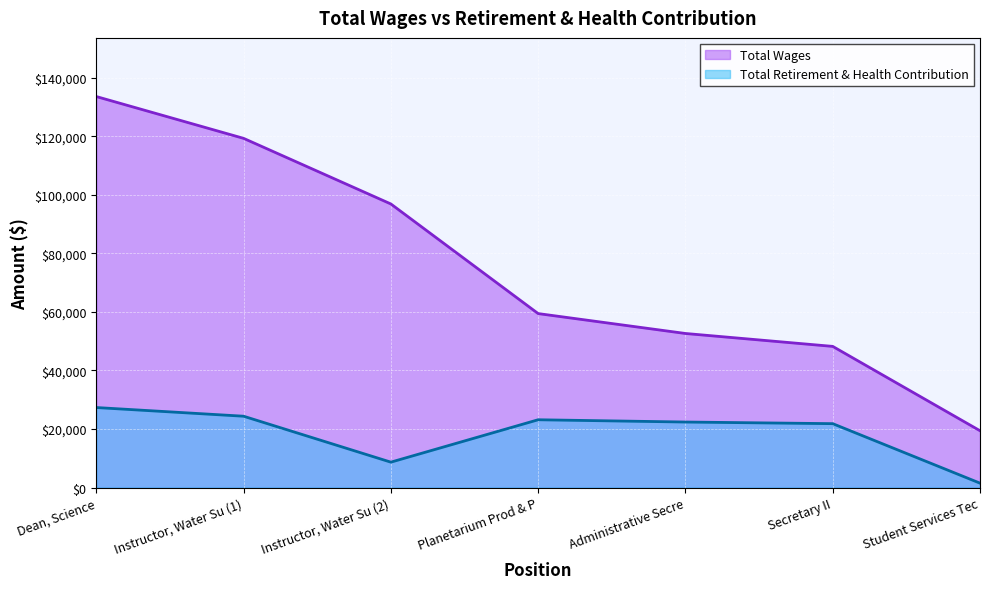

List the series in order of their overall mean, lowest first.

Total Retirement & Health Contribution, Total Wages